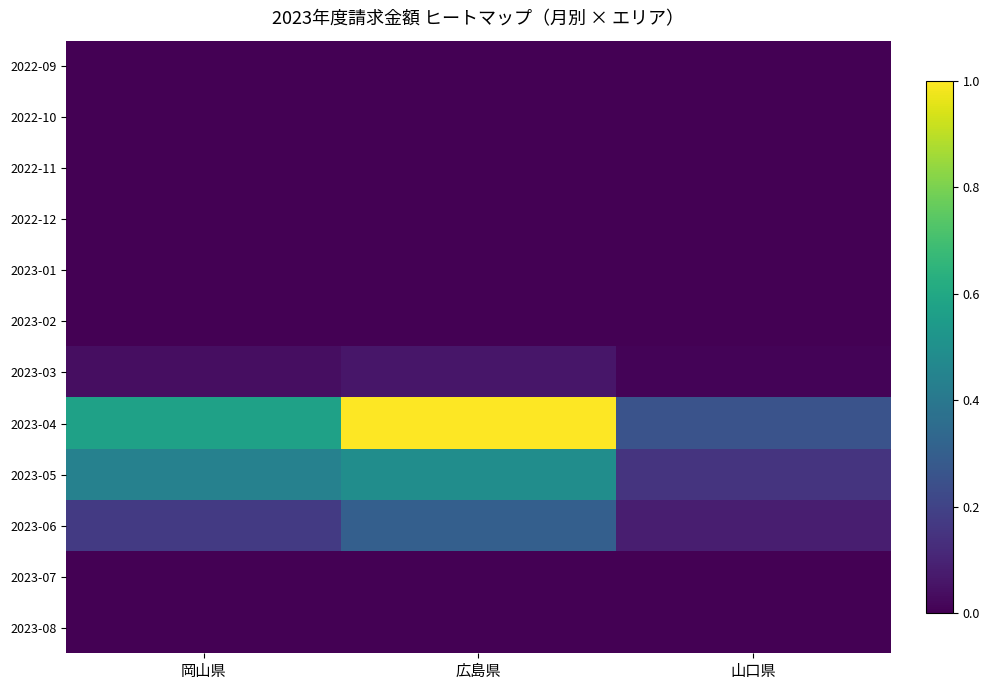

What is the difference between the highest and lowest values at 広島県?

552502